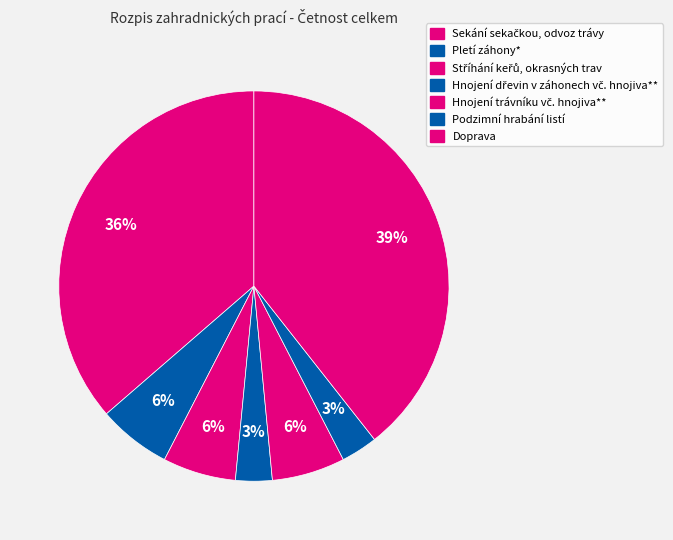

How many segments does this pie chart have?

7